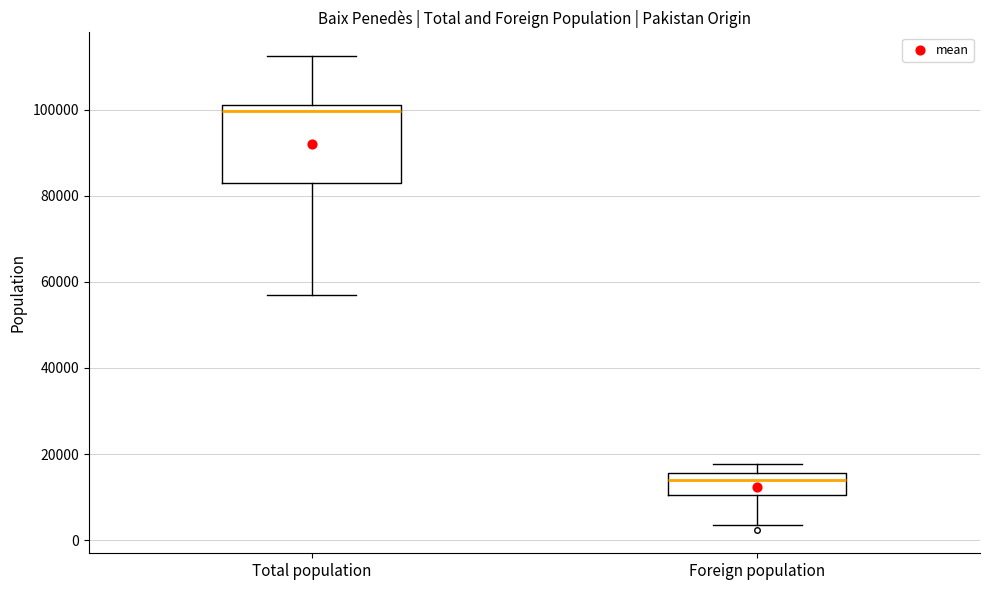

Which box has the highest median line?

Total population